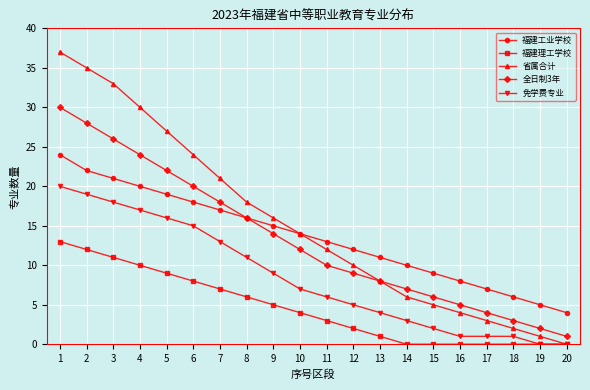

What value does the 全日制3年 series have at 1?

30